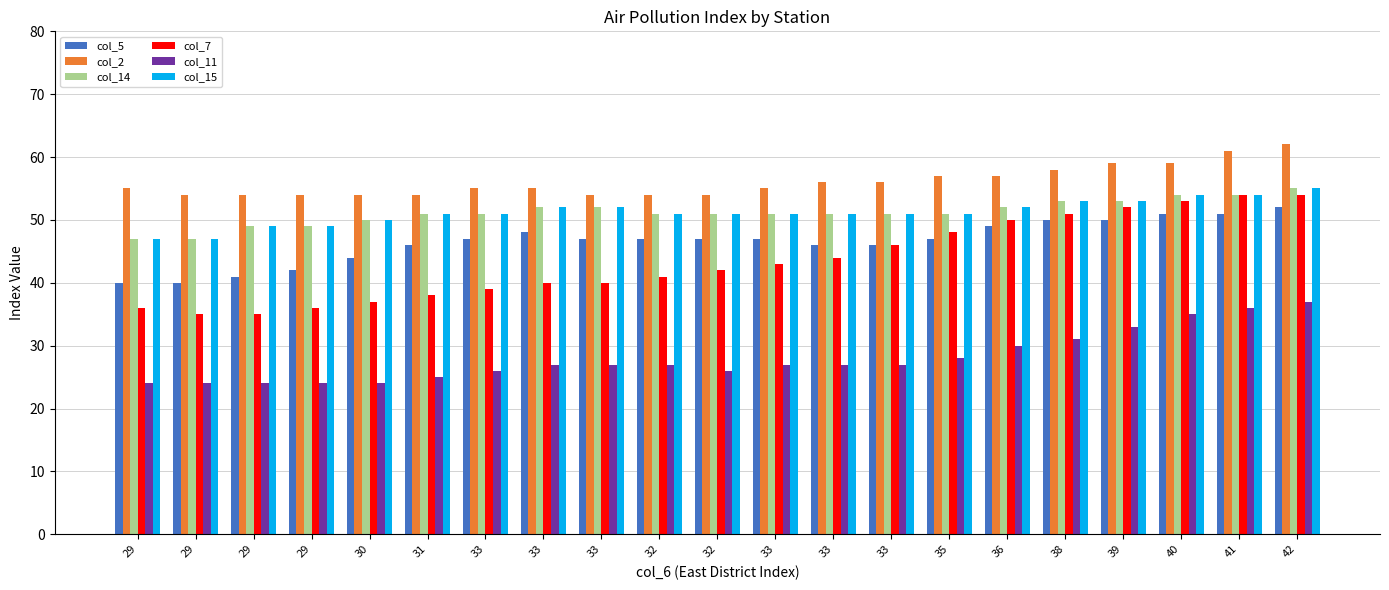

How many col_15 values are between 51 and 52?

11